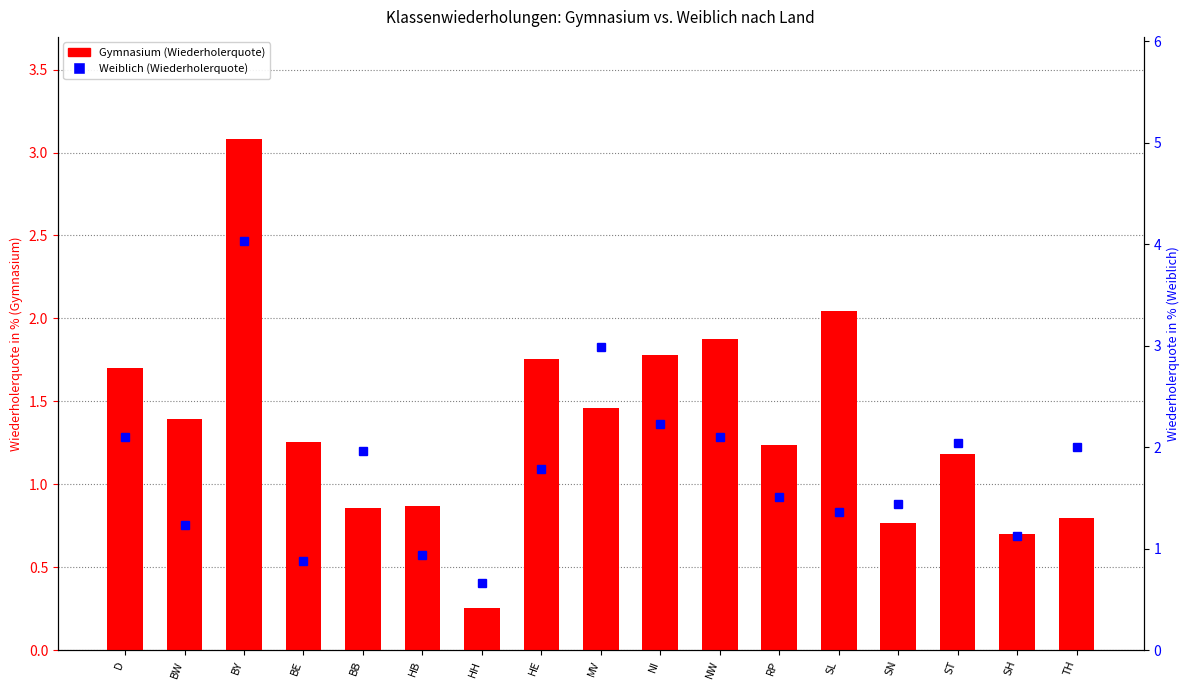

Approximately how many times larger is the value at HH compared to D?

0.3